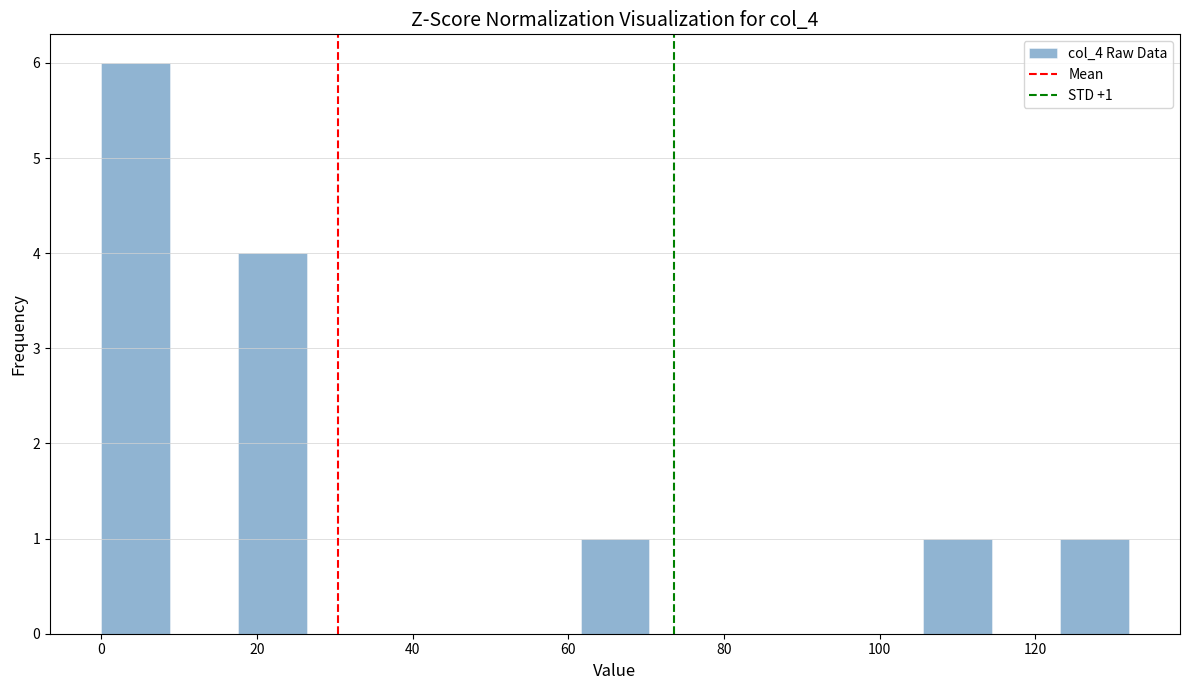

Which range on the x-axis has the tallest bar?

0.0 to 8.8